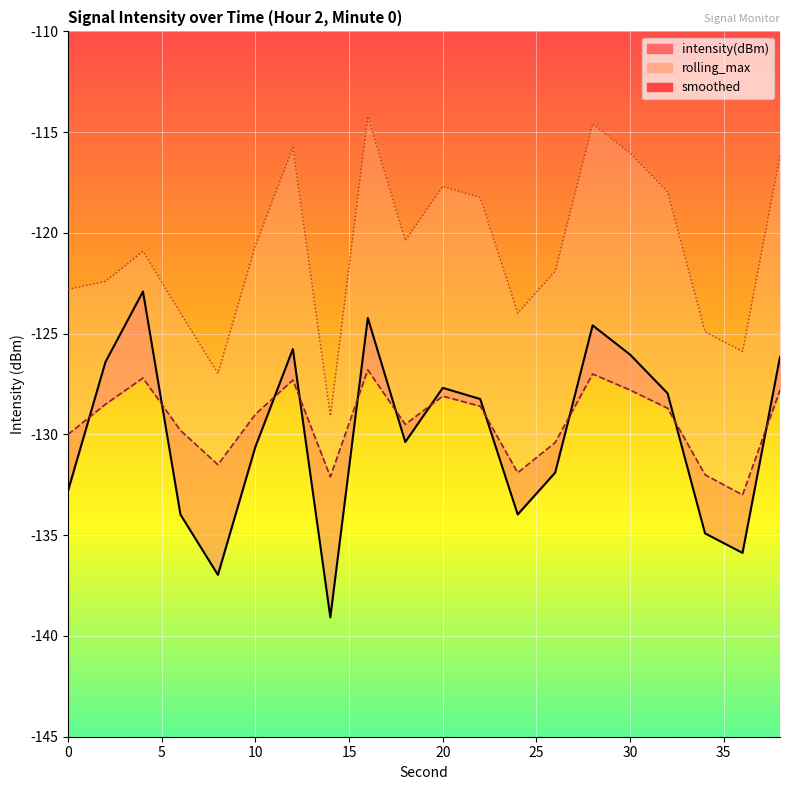

The rolling_max series shows -162.4 at 12. True or false?

False